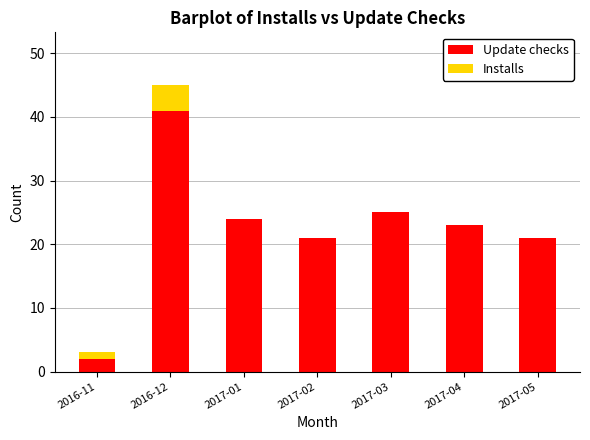

What is the sum of the Update checks values at 2017-04 and 2017-05?

44